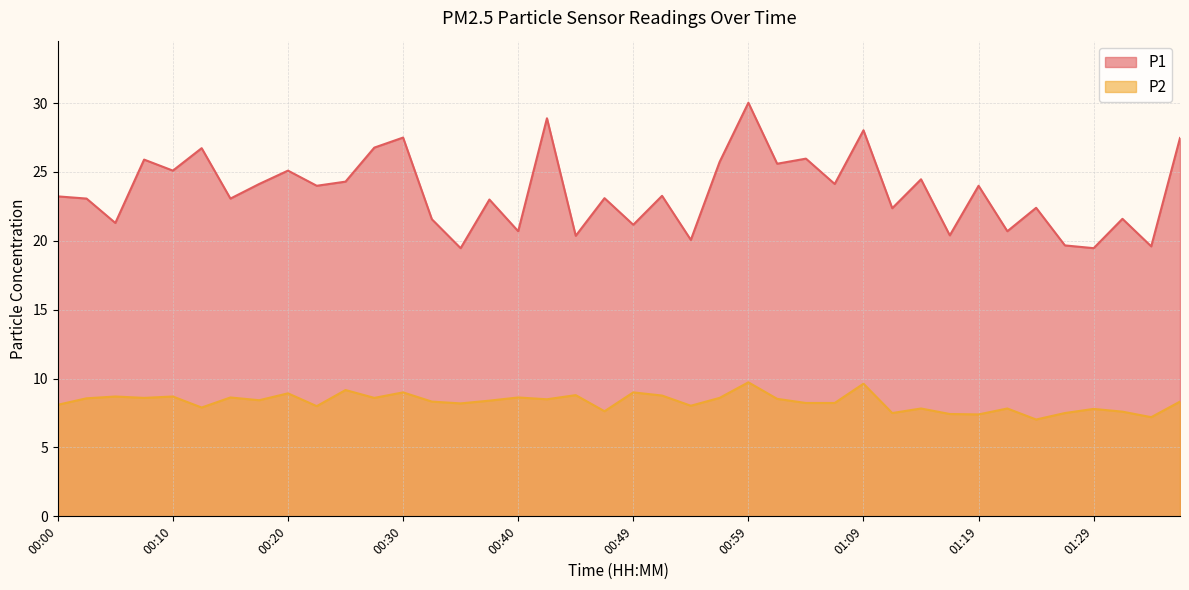

What is the total value across all series at 01:04?

34.2